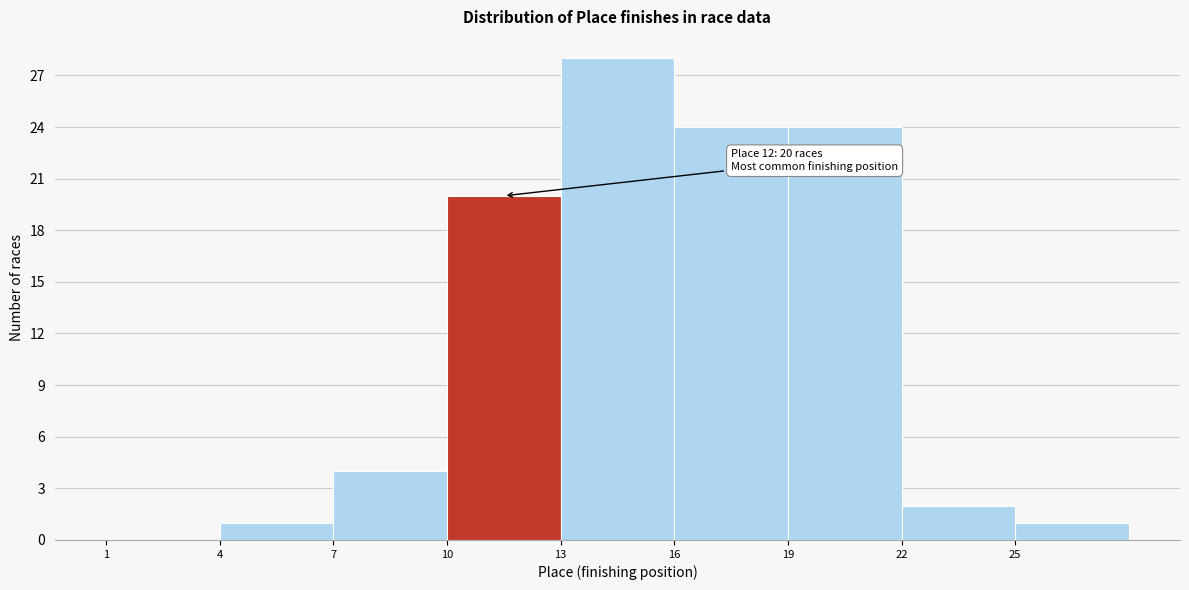

Over which range of the x-axis is the bar tallest?

13 to 16